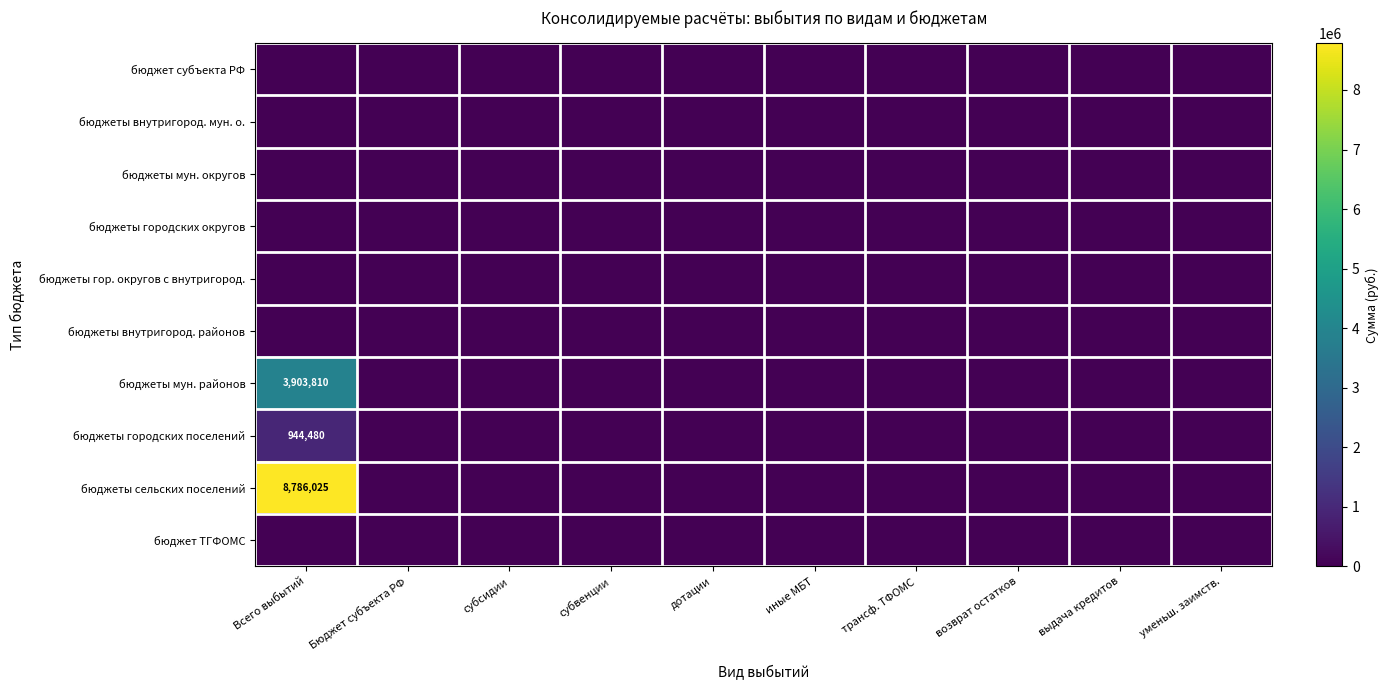

Is it true that бюджеты мун. районов equals 0.0 at дотации?

True